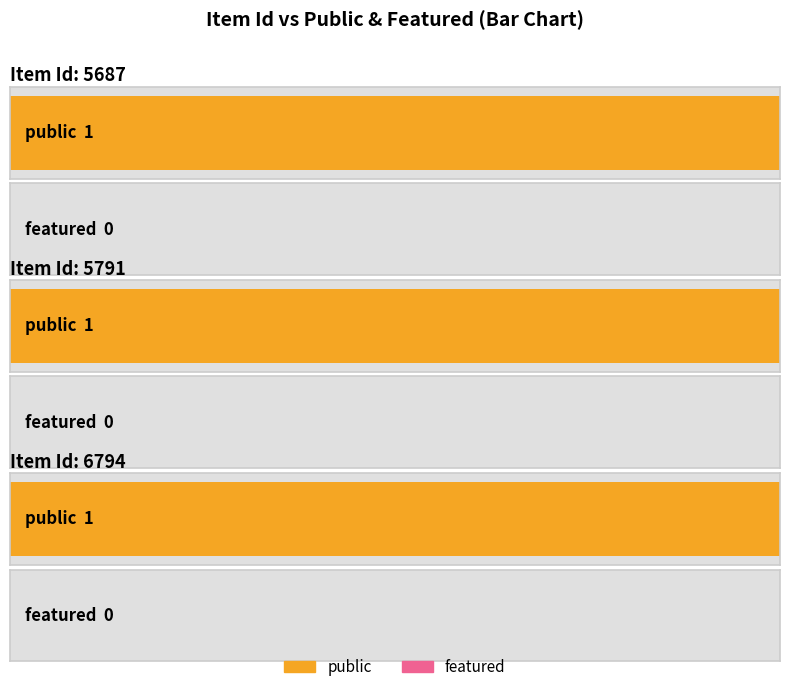

What is the spread (max minus min) of values at 5687?

1